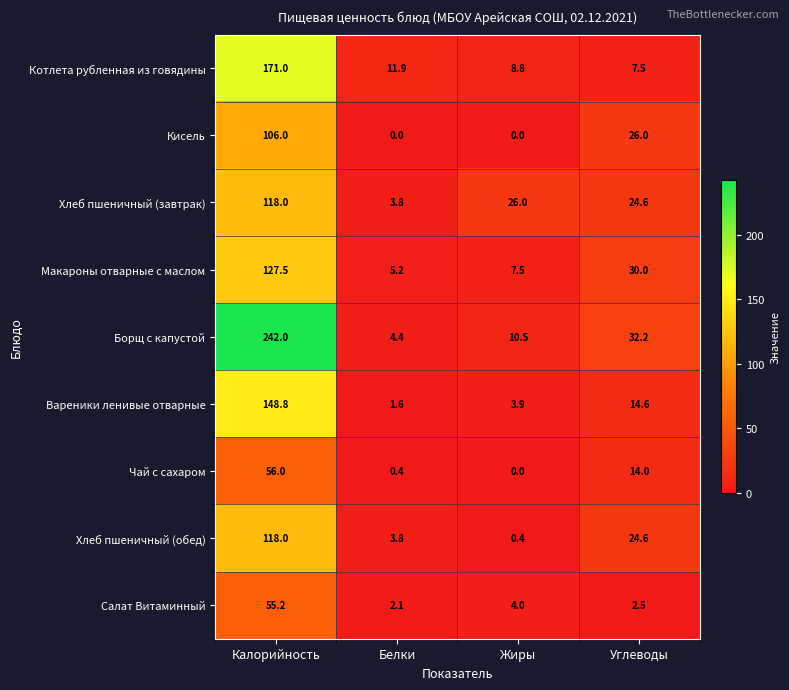

What is the difference between the second highest and second lowest values in the Вареники ленивые отварные series?

10.7